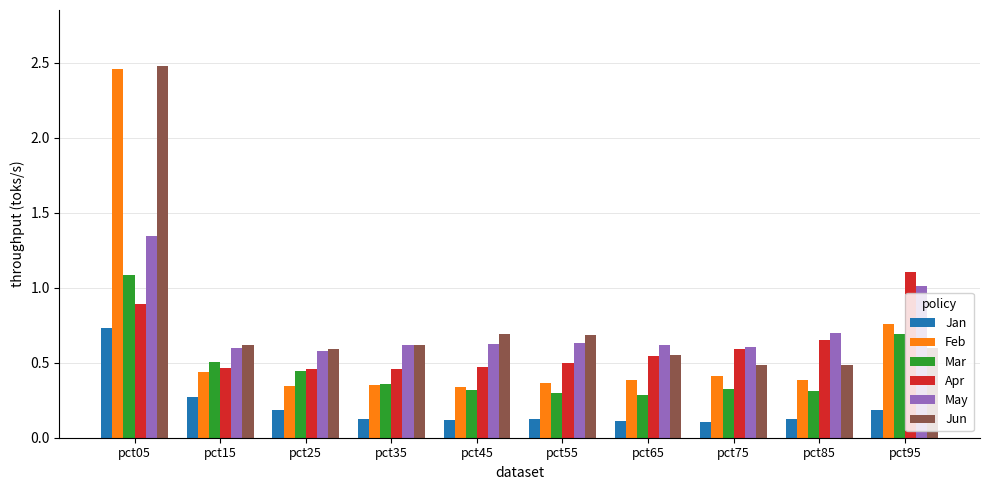

What is the difference between the maximum and minimum values in the Feb series?

2.1